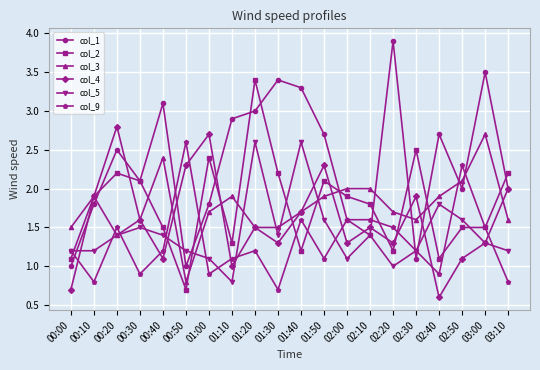

What is the difference between the highest and lowest values at 02:40?

2.1